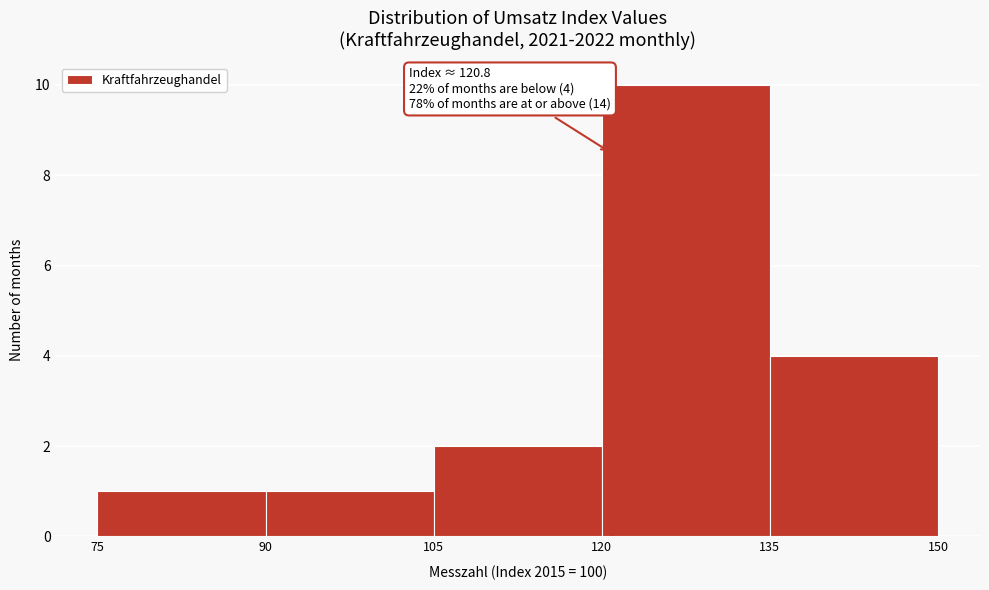

Over which range of the x-axis is the bar tallest?

120 to 135